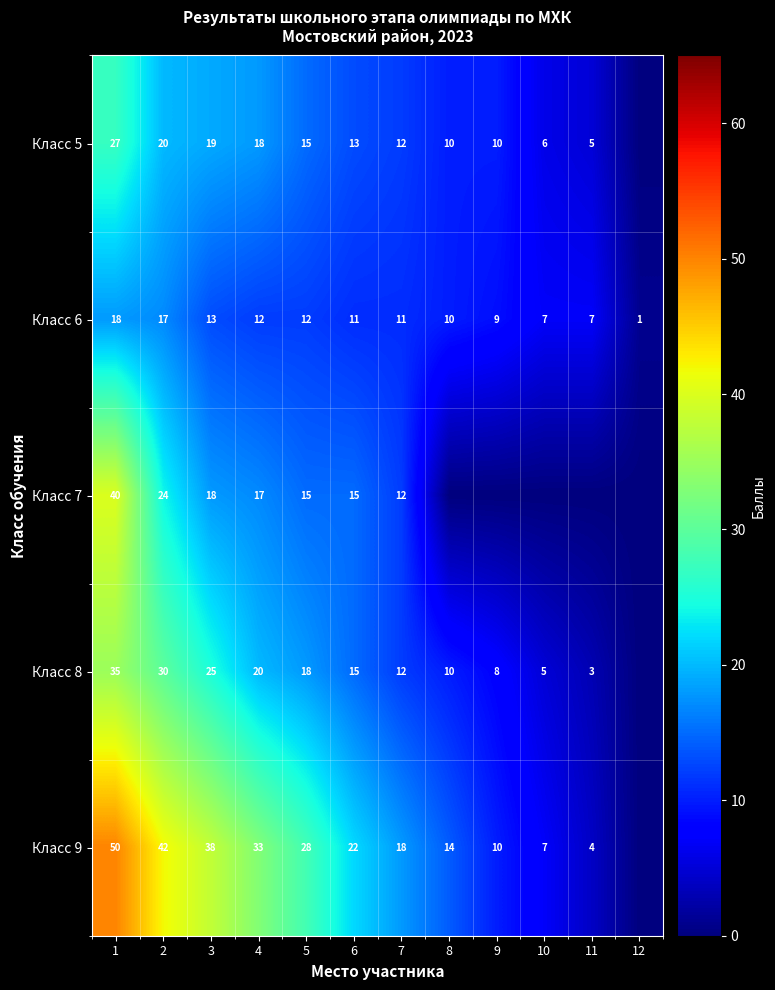

Is it true that Класс 8 equals 15 at 6?

True